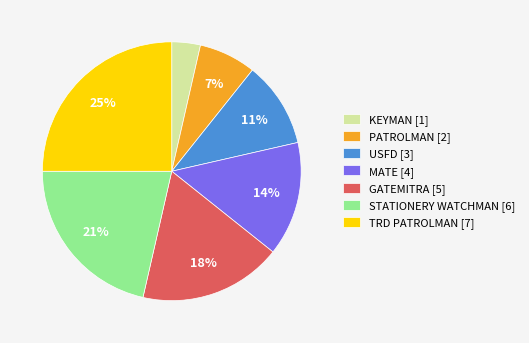

Approximately how many times larger is the value at USFD [3] compared to GATEMITRA [5]?

0.6